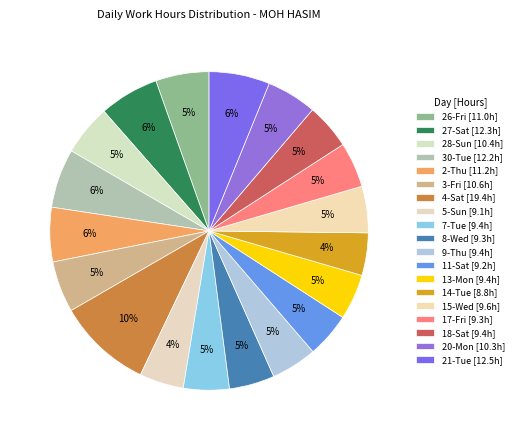

To the nearest percent, what is the average slice percentage?

5%